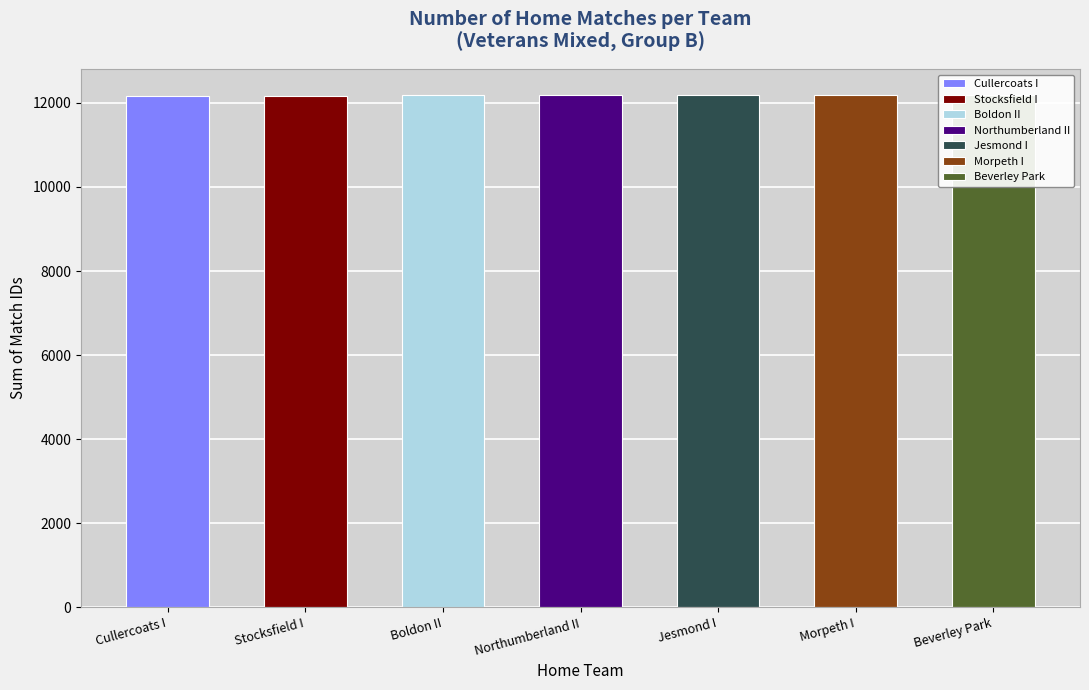

What is the sum of the values at Beverley Park and Morpeth I?

24389